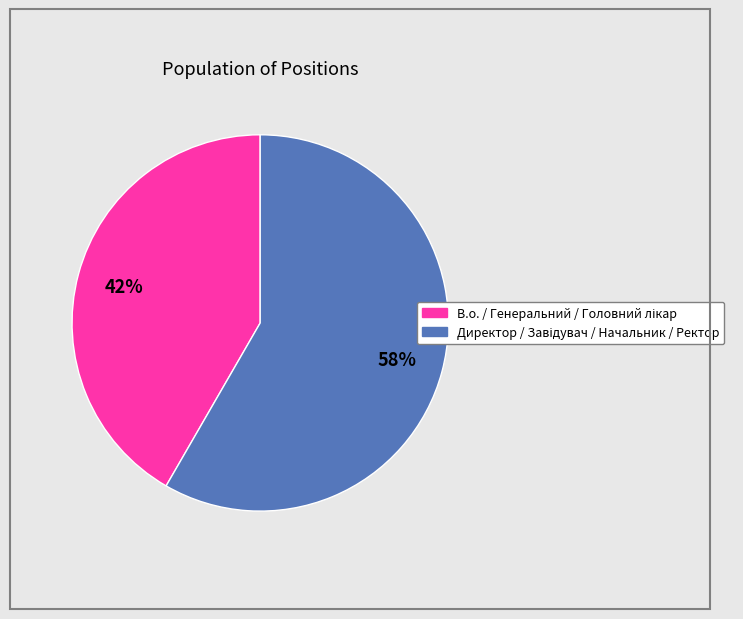

To the nearest percent, what is the average slice percentage?

50%